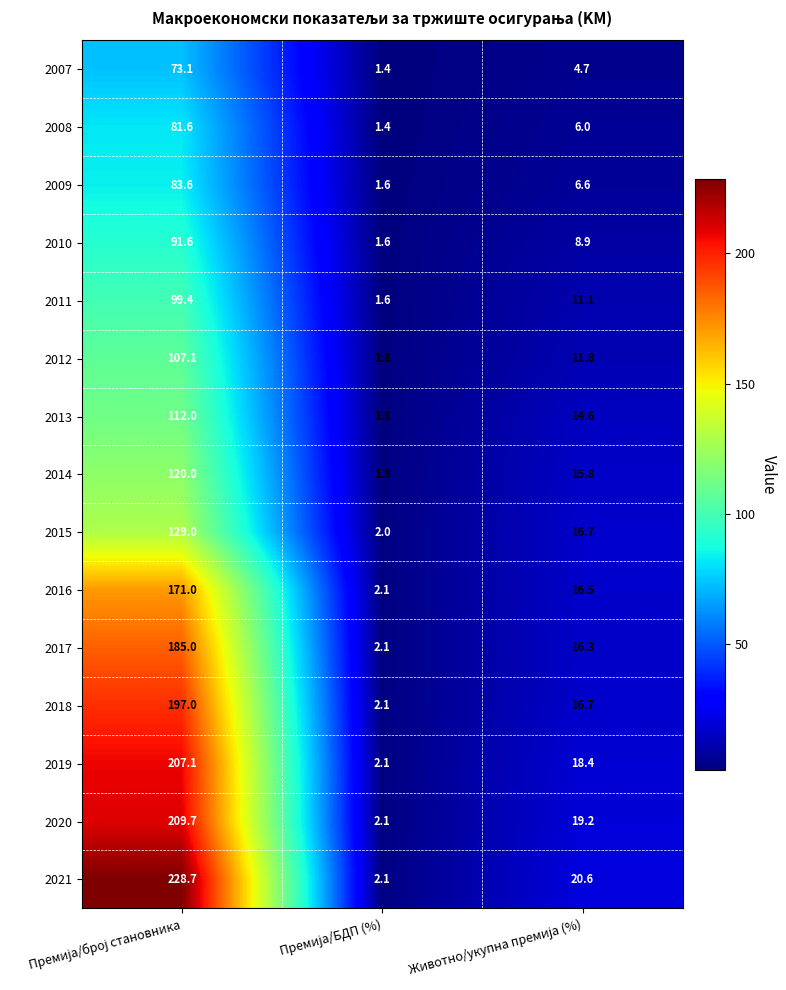

How many 2015 values are between 2 and 129?

3